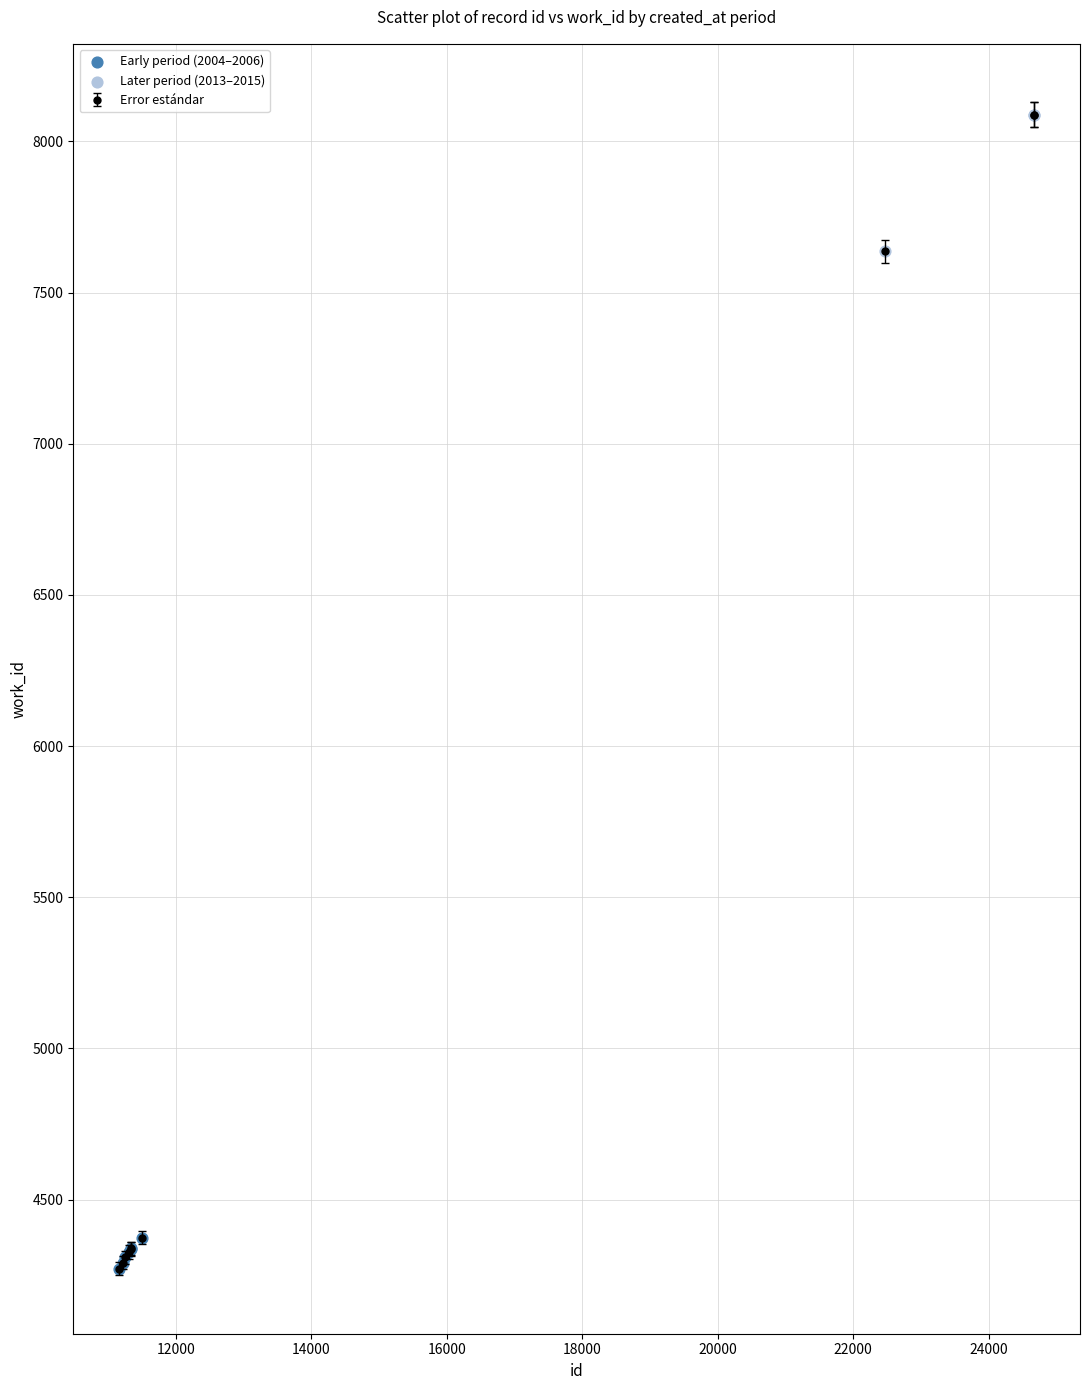

What is the value of the 9th point from the left?

8088